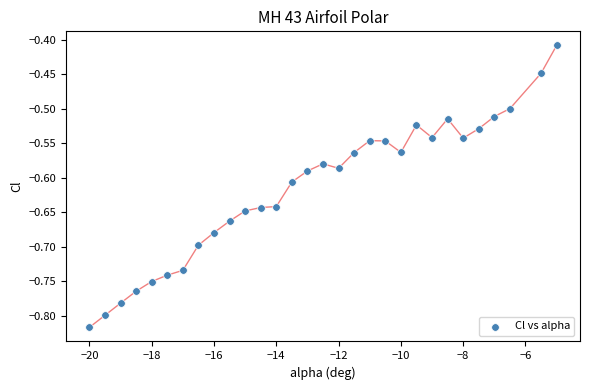

What is the range of Y values (max minus min)?

0.4